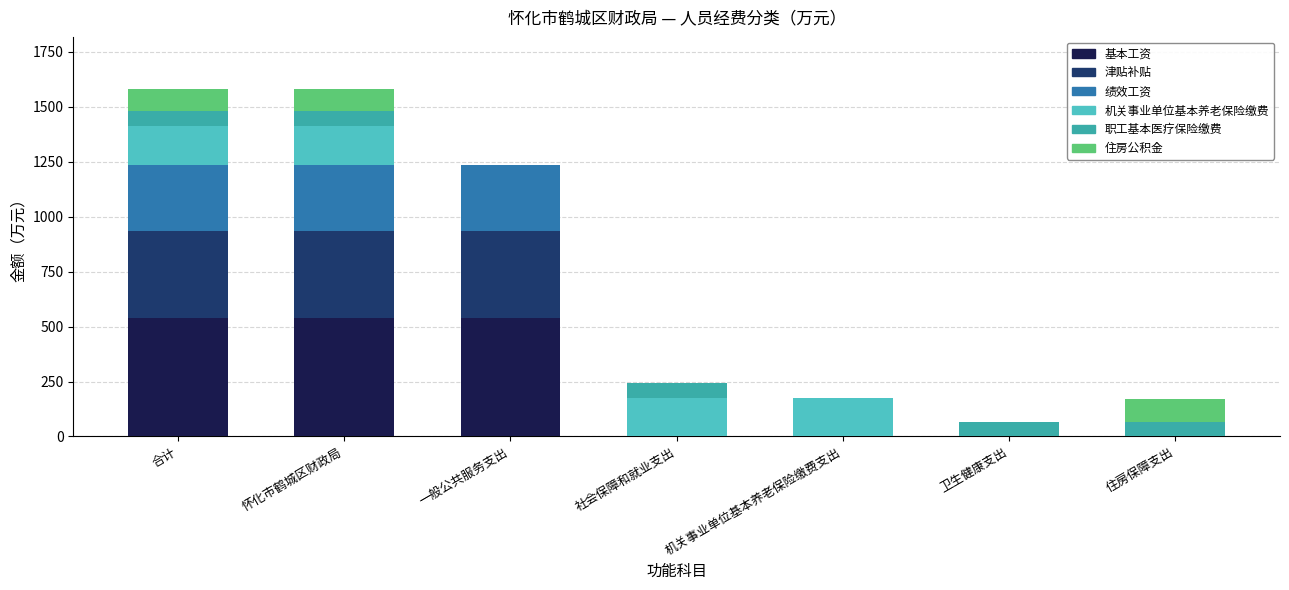

What is the total value across all series at 合计?

1581.4